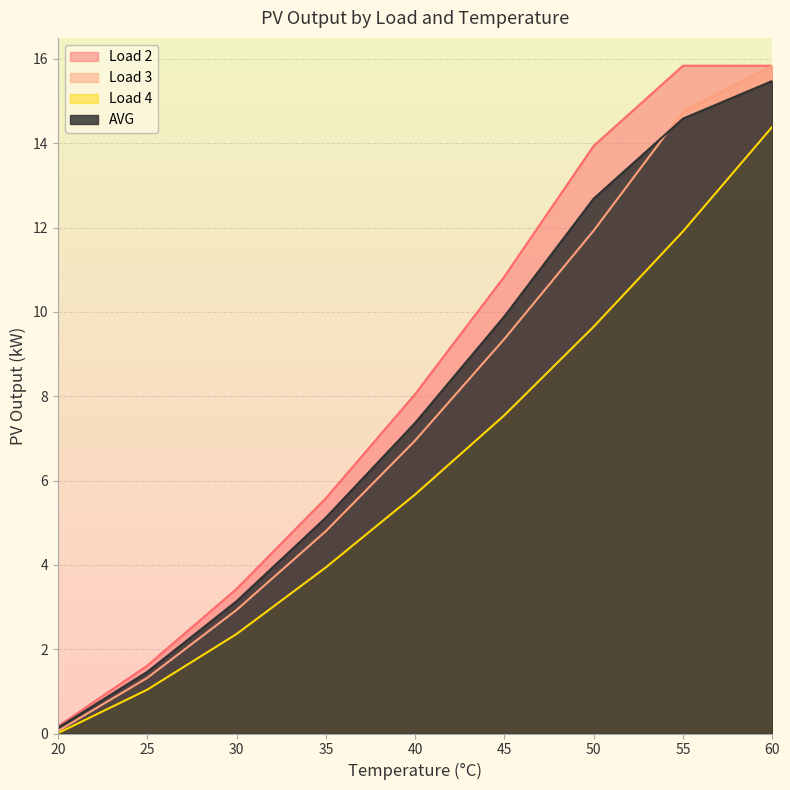

What is the greatest value displayed?

15.8